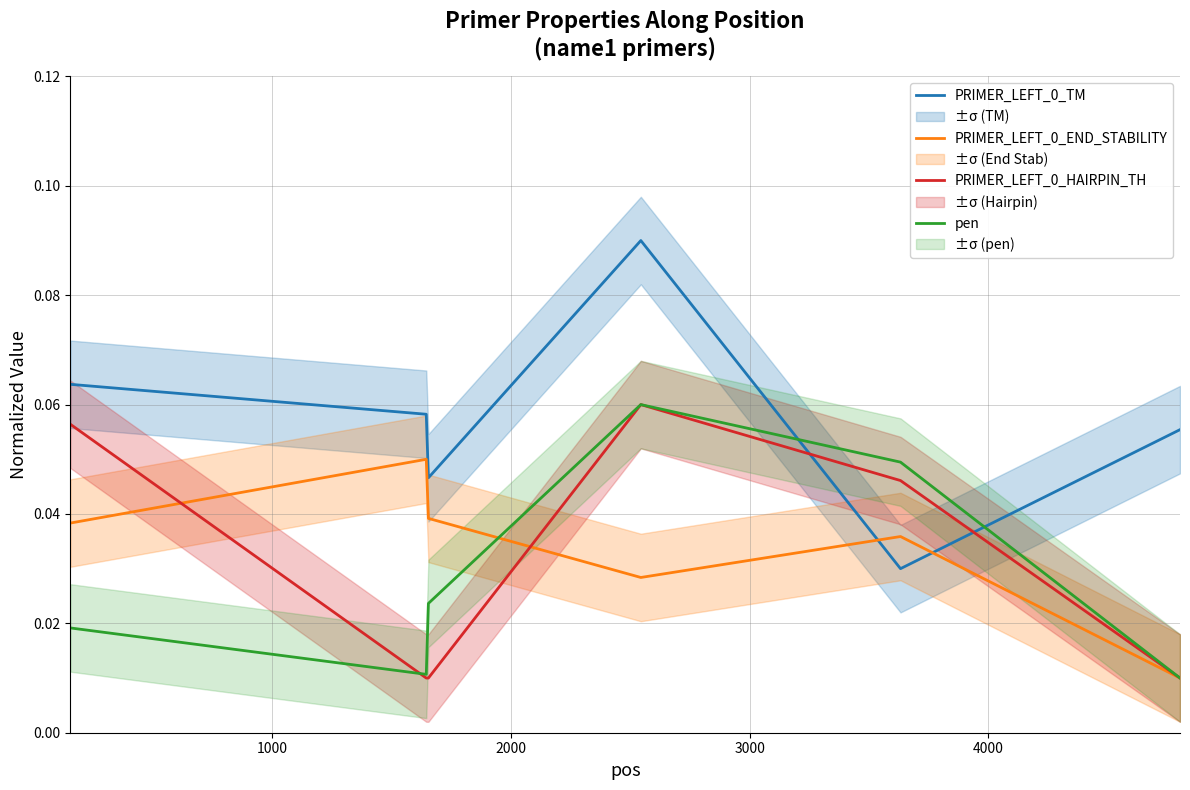

Is the value of pen at 1000 greater than the value of PRIMER_LEFT_0_TM at 0?

No